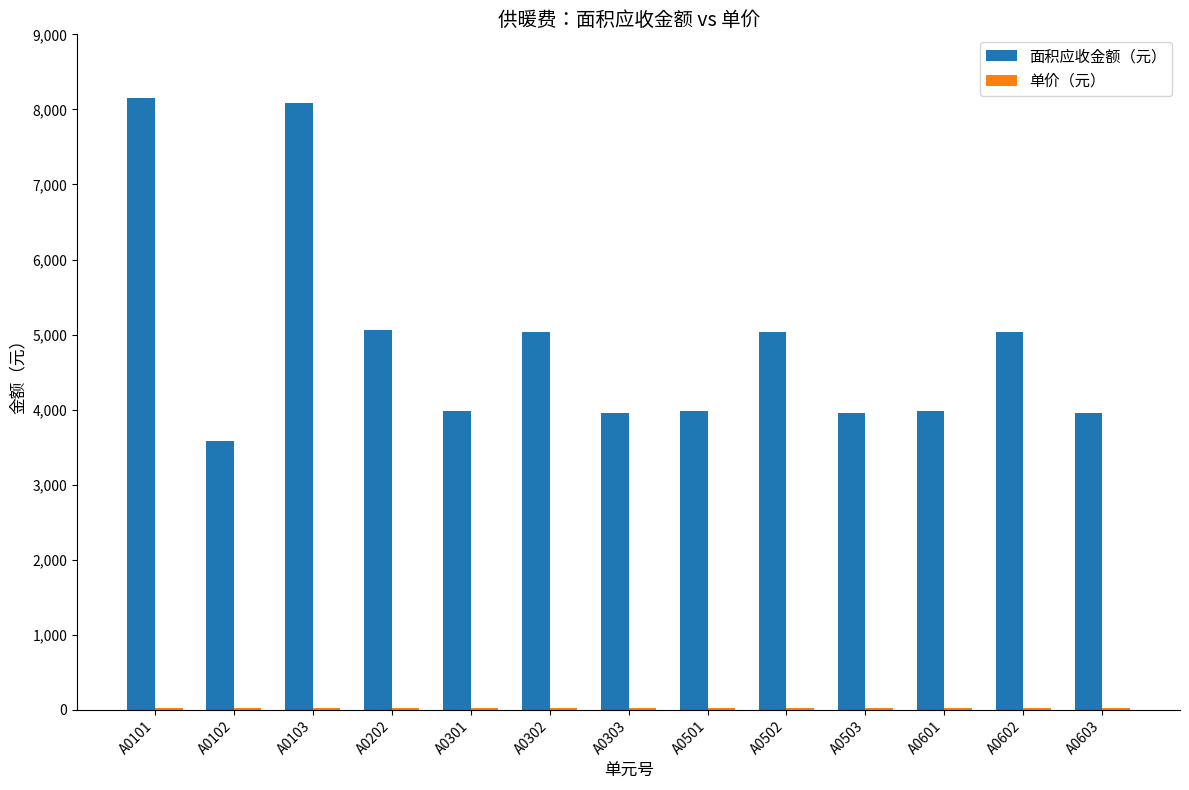

What is the difference between the 面积应收金额（元） values at A0501 and A0502?

1044.9